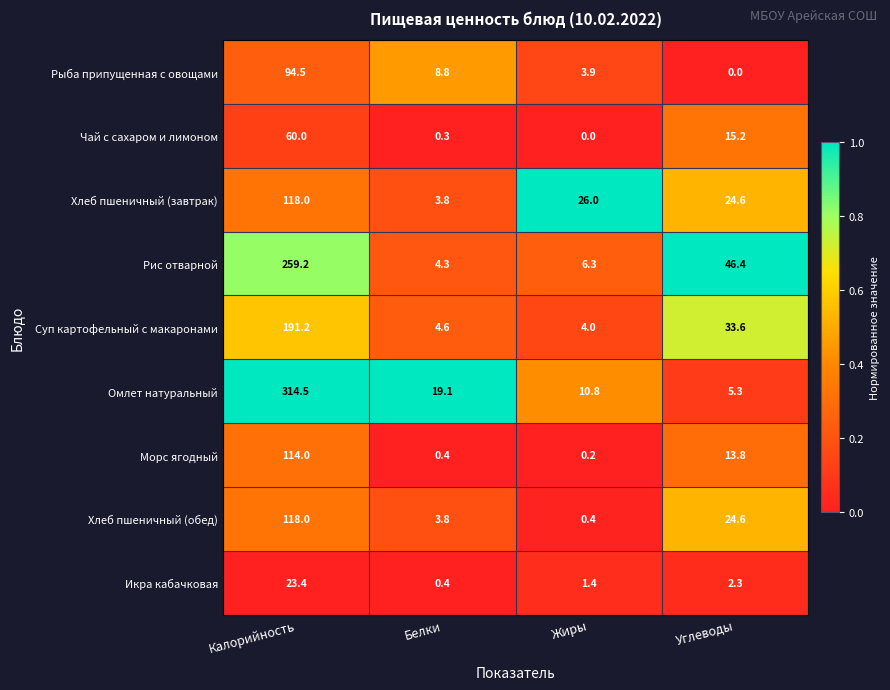

What is the difference between the second highest and minimum values in the Рис отварной series?

42.1